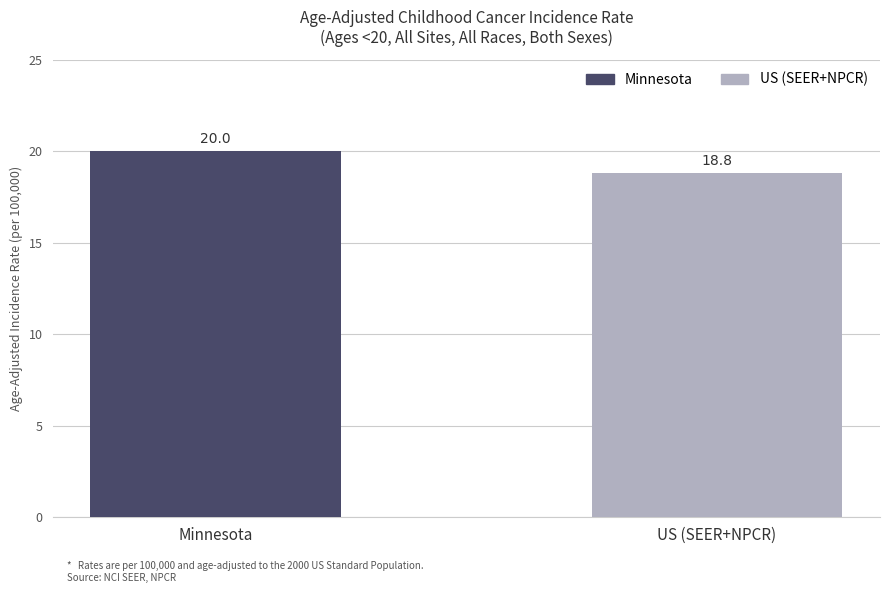

At which category does the chart reach its peak across all series?

Minnesota